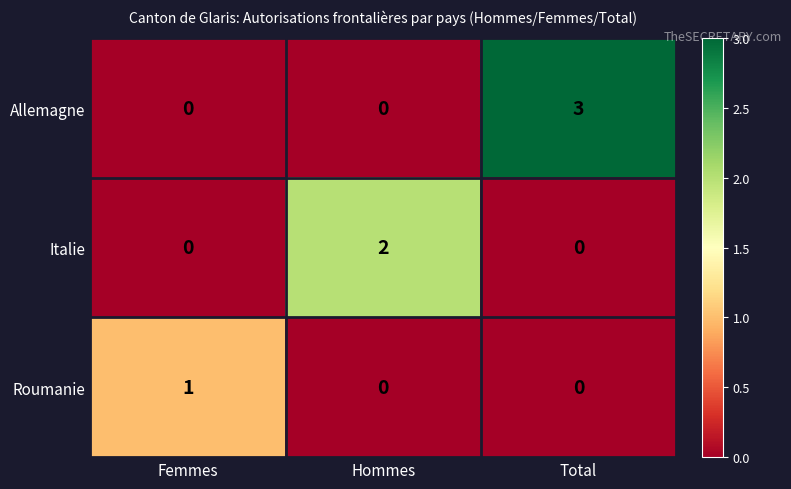

Which series has the largest total across all categories?

Allemagne